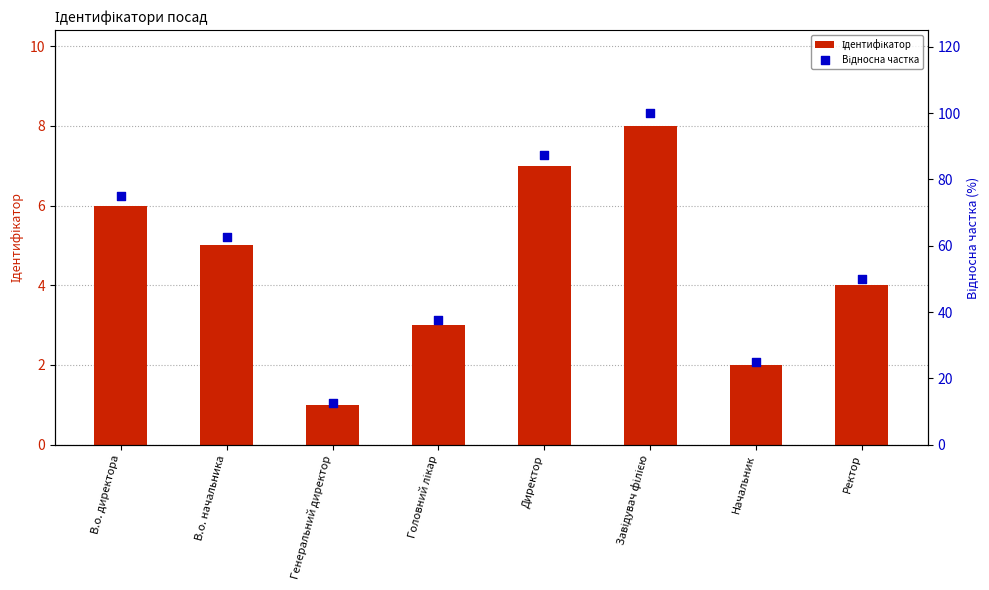

Which series reaches the maximum Y coordinate?

Відносна частка